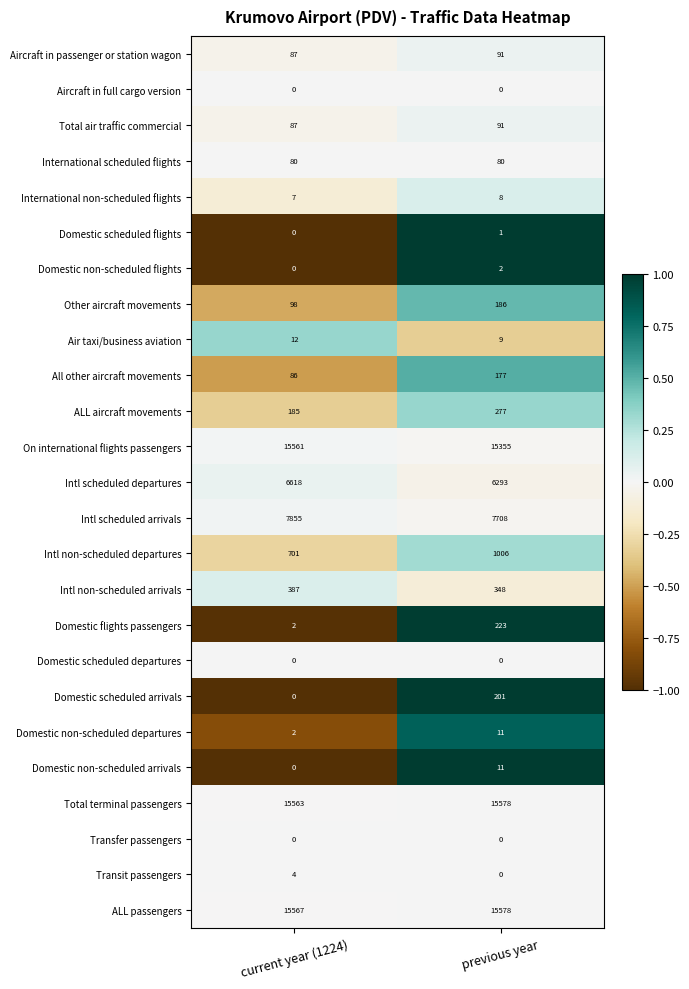

Rank the categories by Domestic scheduled flights value from highest to lowest.

previous year, current year (1224)